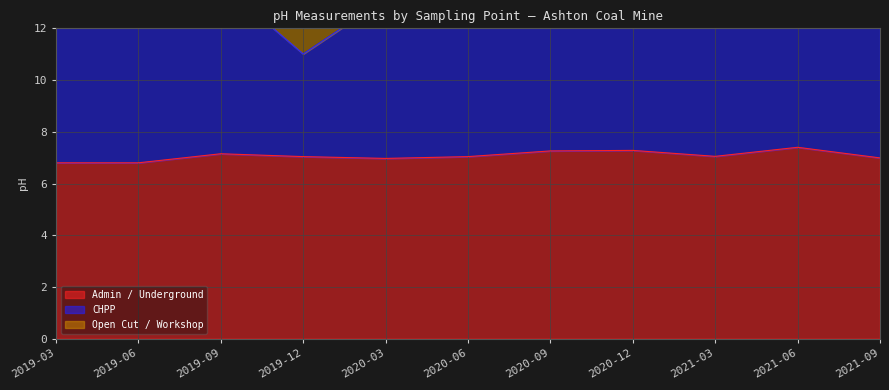

The value of Admin / Underground at 2019-03 is 10.6. True or false?

False